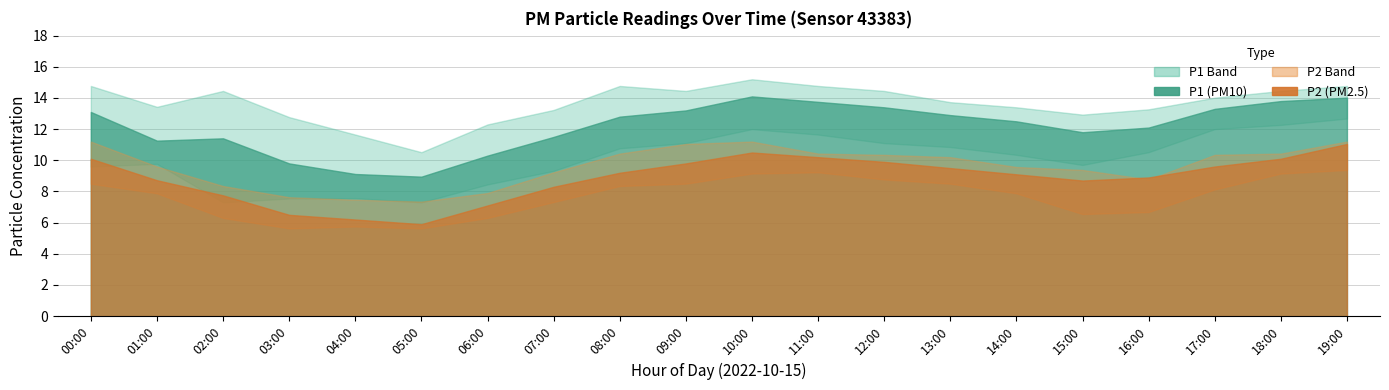

True or false: P1_upper and P2_lower cross at least once.

False